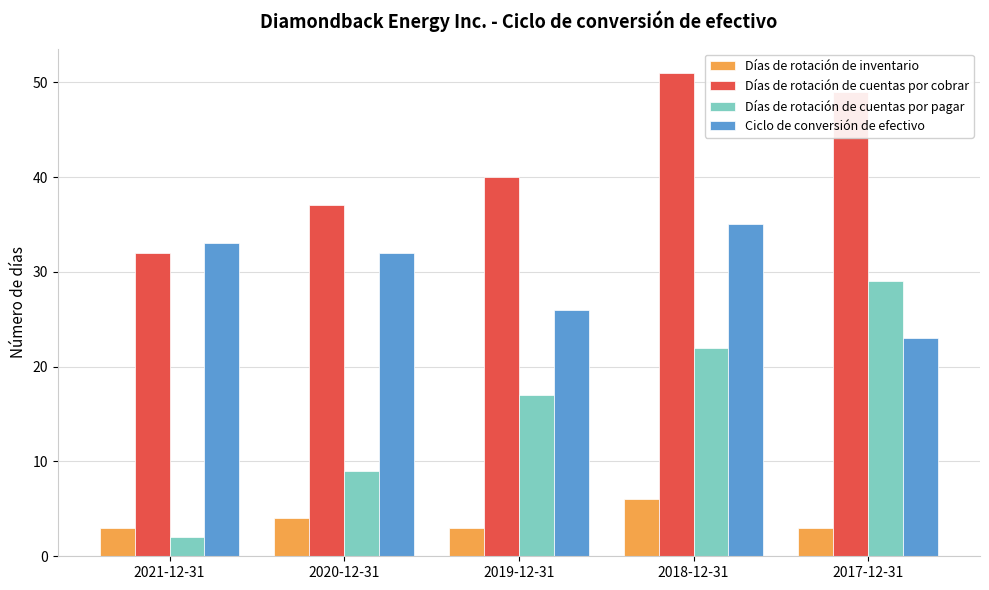

What is the difference between the highest and lowest values at 2018-12-31?

45